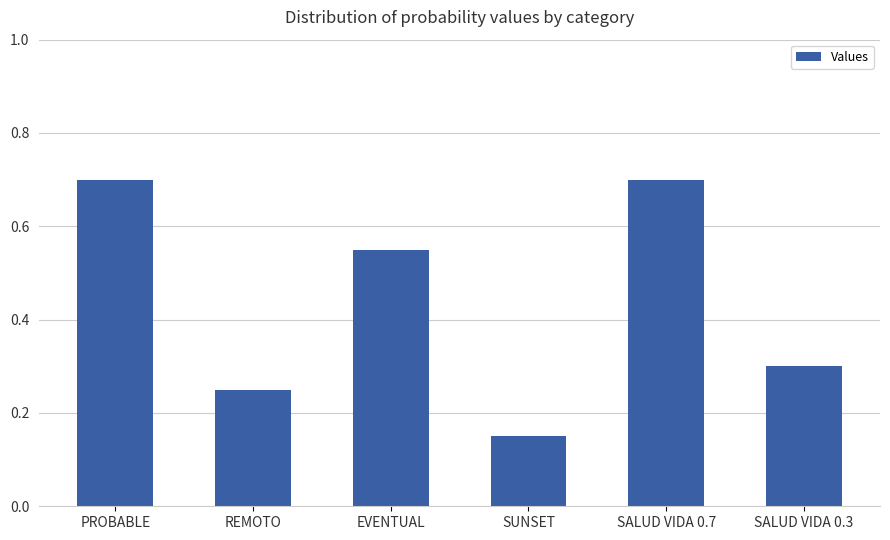

Does the chart contain stacked bars?

No